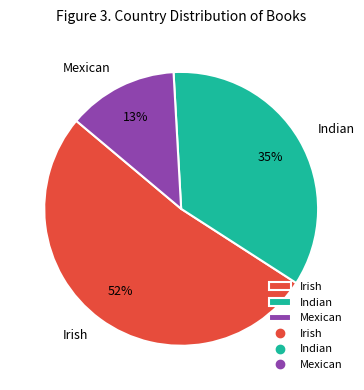

To the nearest percent, what portion does Irish represent?

52%